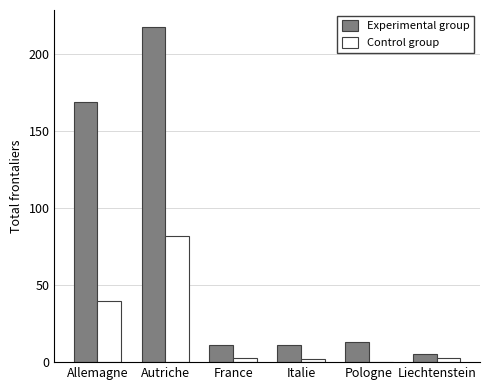

What is the difference between the Control group values at France and Pologne?

3